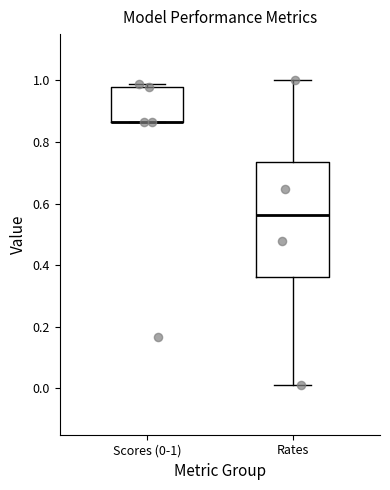

Reading left to right, transcribe this box plot: for each box, give where its median line is, the range the box spans, and where its two whiskers end, as read against the y-axis. The values are not printed on the chart, so give them approximately, as read against the axis.

Scores (0-1): median 0.86 (drawn on the box's lower edge), box 0.86 to 0.98, whiskers 0.86 to 0.98 (just above the box's upper edge)
Rates: median 0.56, box 0.36 to 0.74, whiskers 0.02 to 1.00